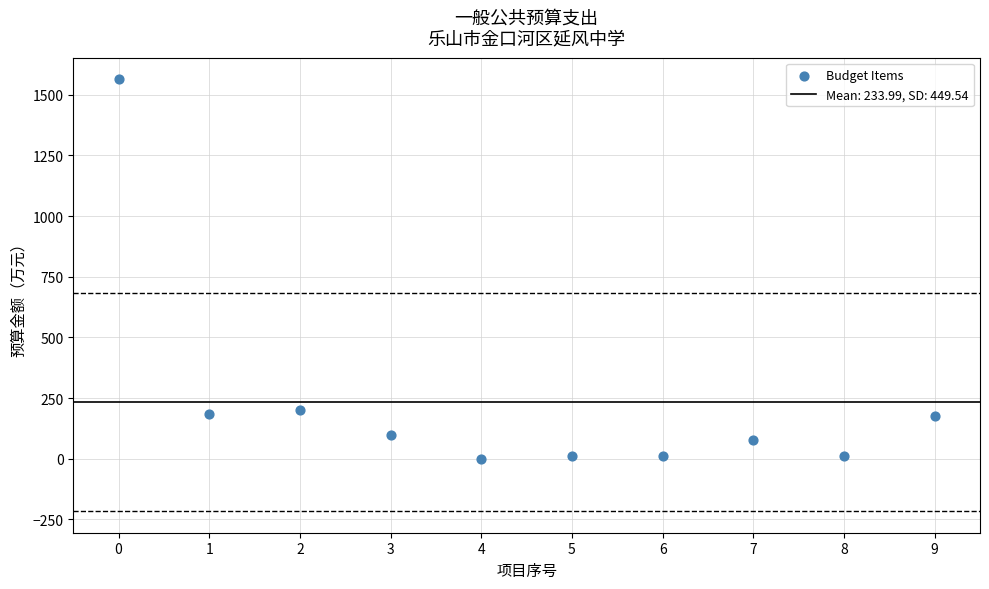

What is the average Y value?

234.0